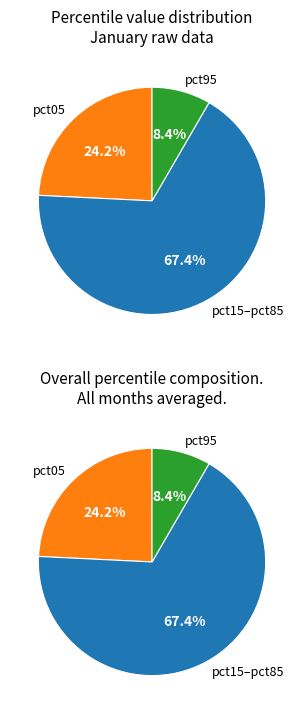

Which has a higher value, pct05 or pct95?

pct05